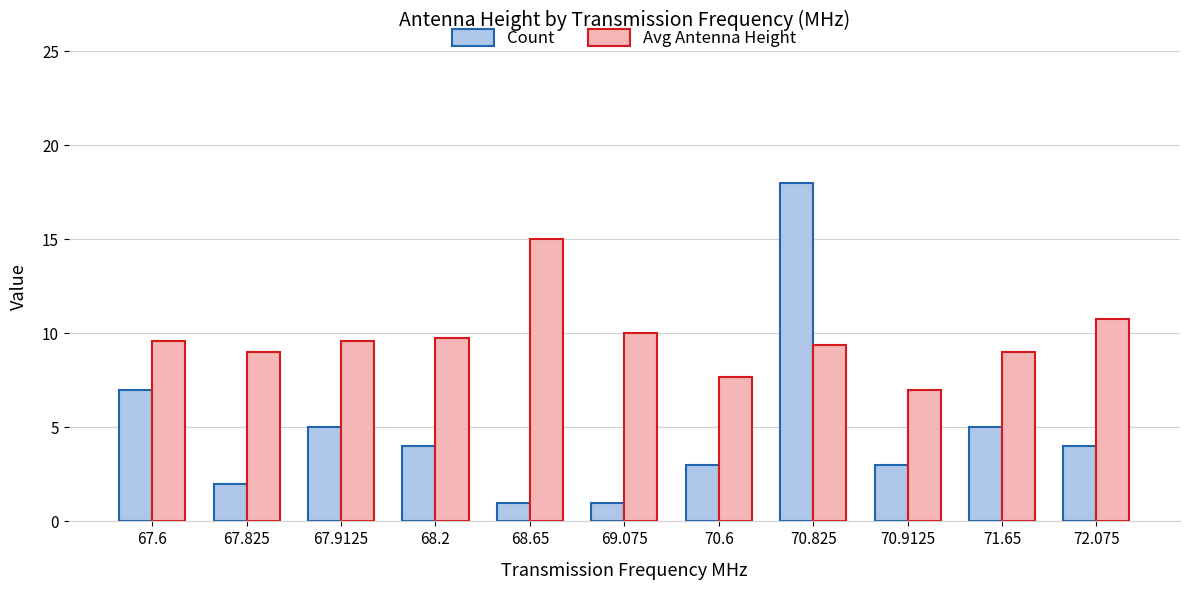

What is the total value across all series at 68.2?

13.8